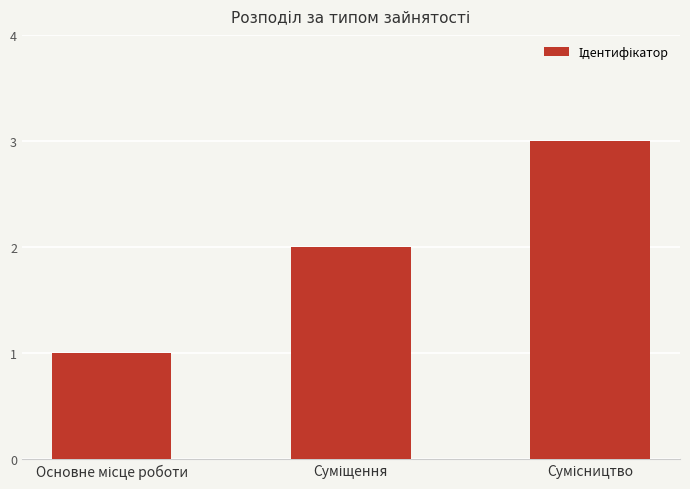

Are the bars grouped side by side (vs. stacked)?

No